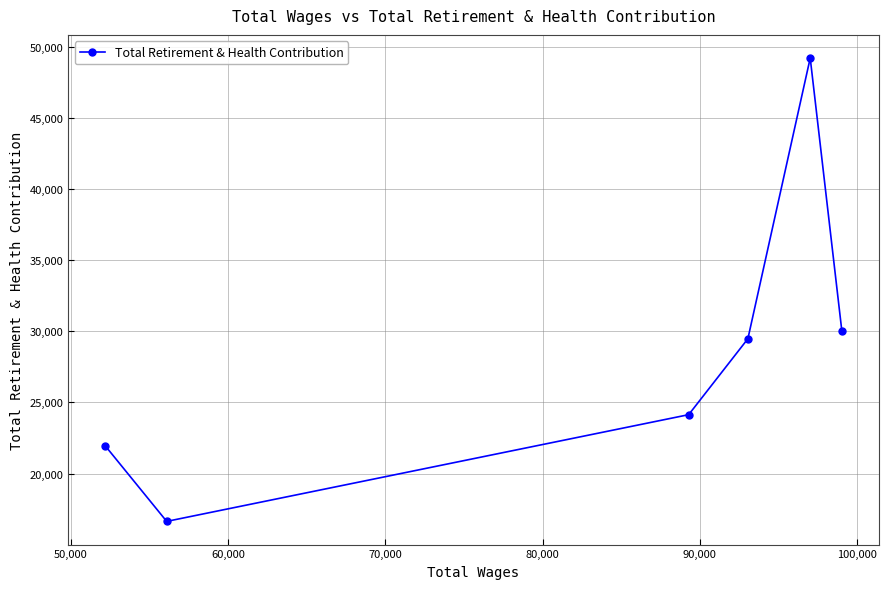

What is the value of the 1st point from the left?

21959